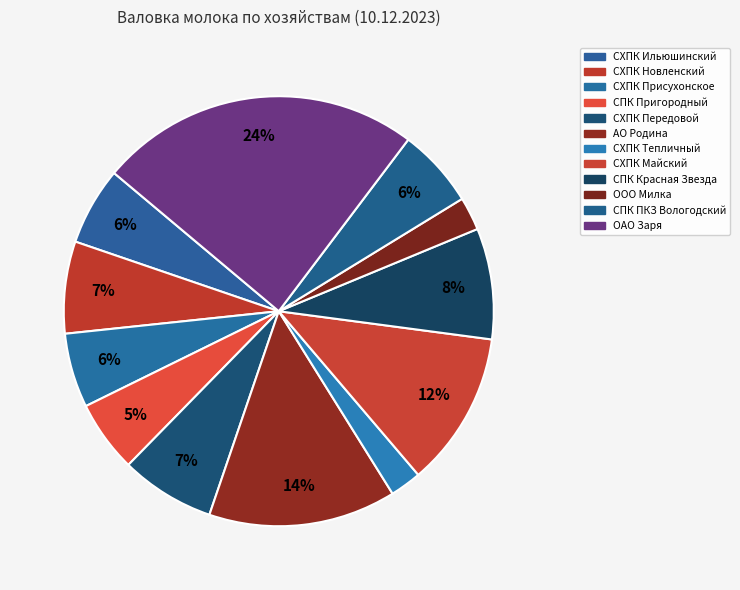

Approximately how many times larger is the value at ОАО Заря compared to СПК ПКЗ Вологодский?

4.1